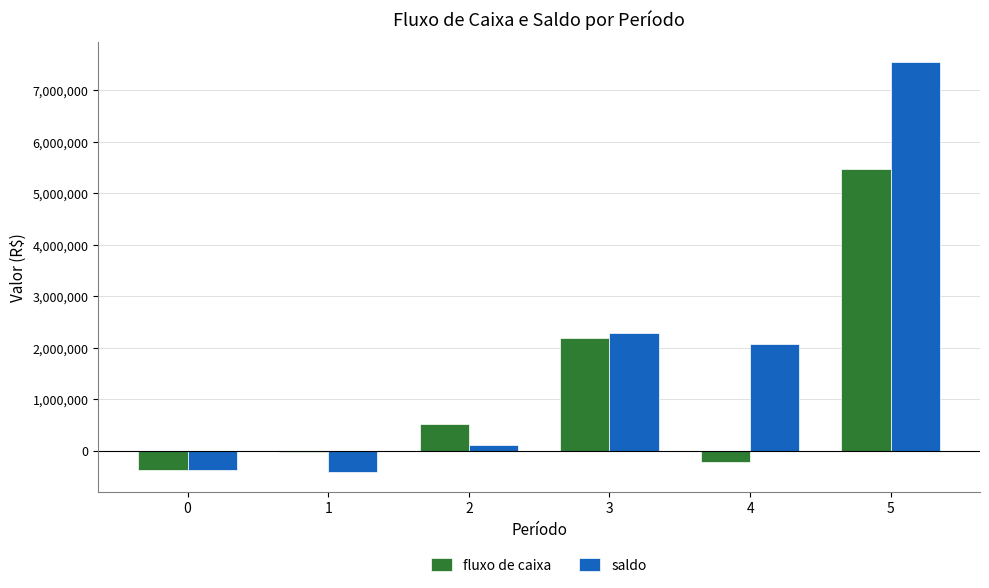

Count the number of categories in the chart.

6